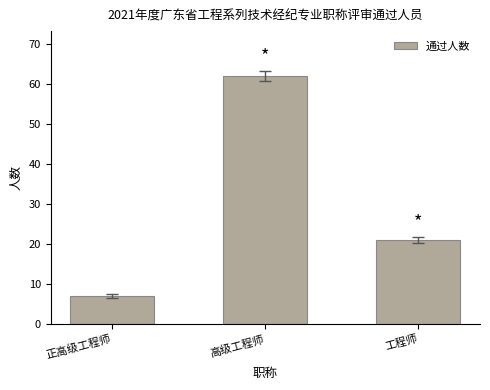

The value at 工程师 is 6. True or false?

False